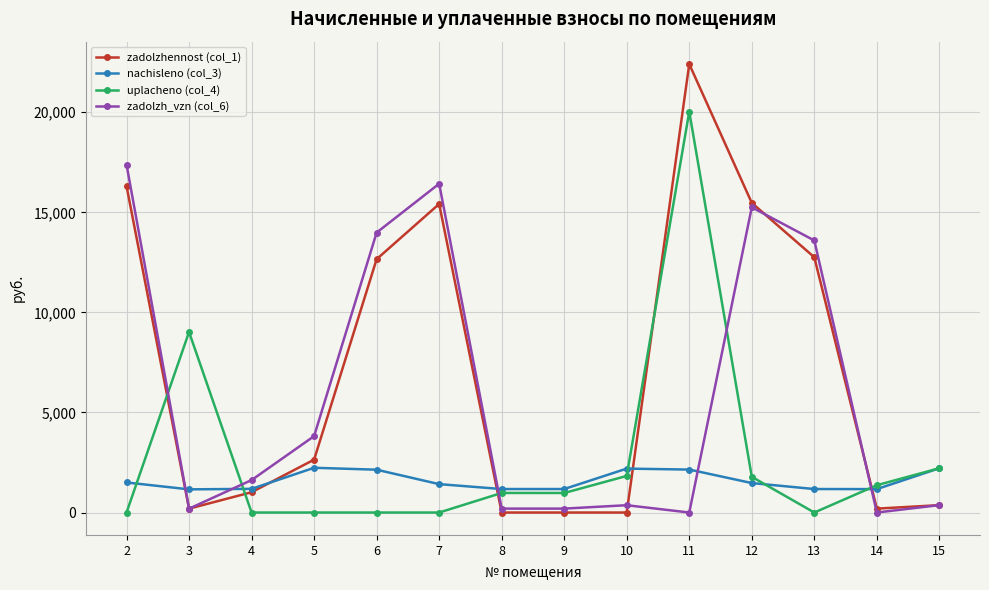

Count the number of data series in this chart.

4